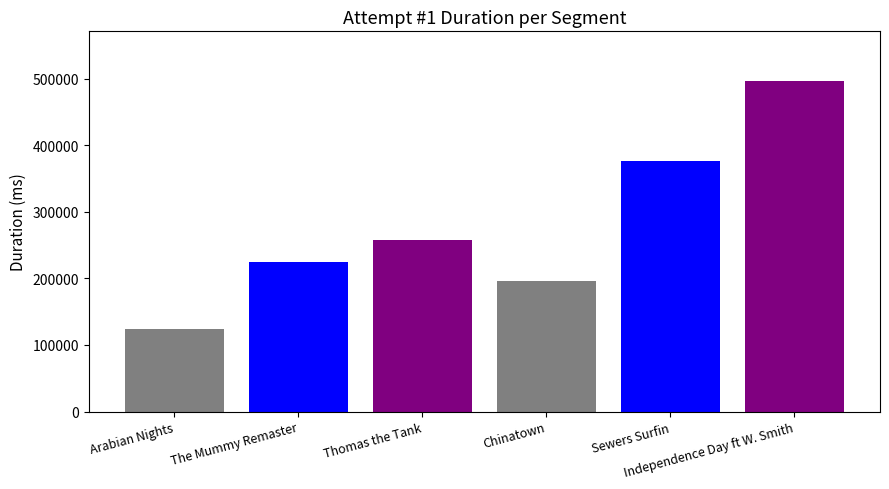

What is the change in value from Chinatown to Independence Day ft W. Smith?

+300087